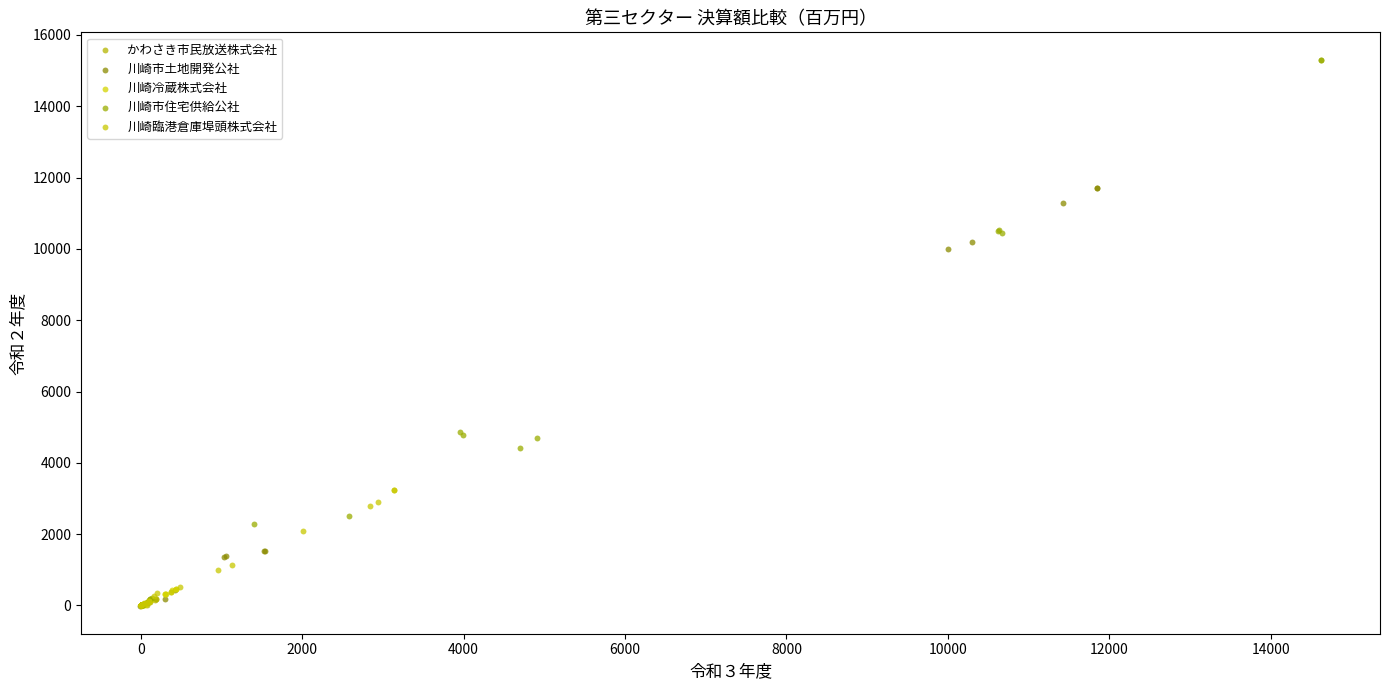

Which series has the widest spread of Y values?

川崎市住宅供給公社